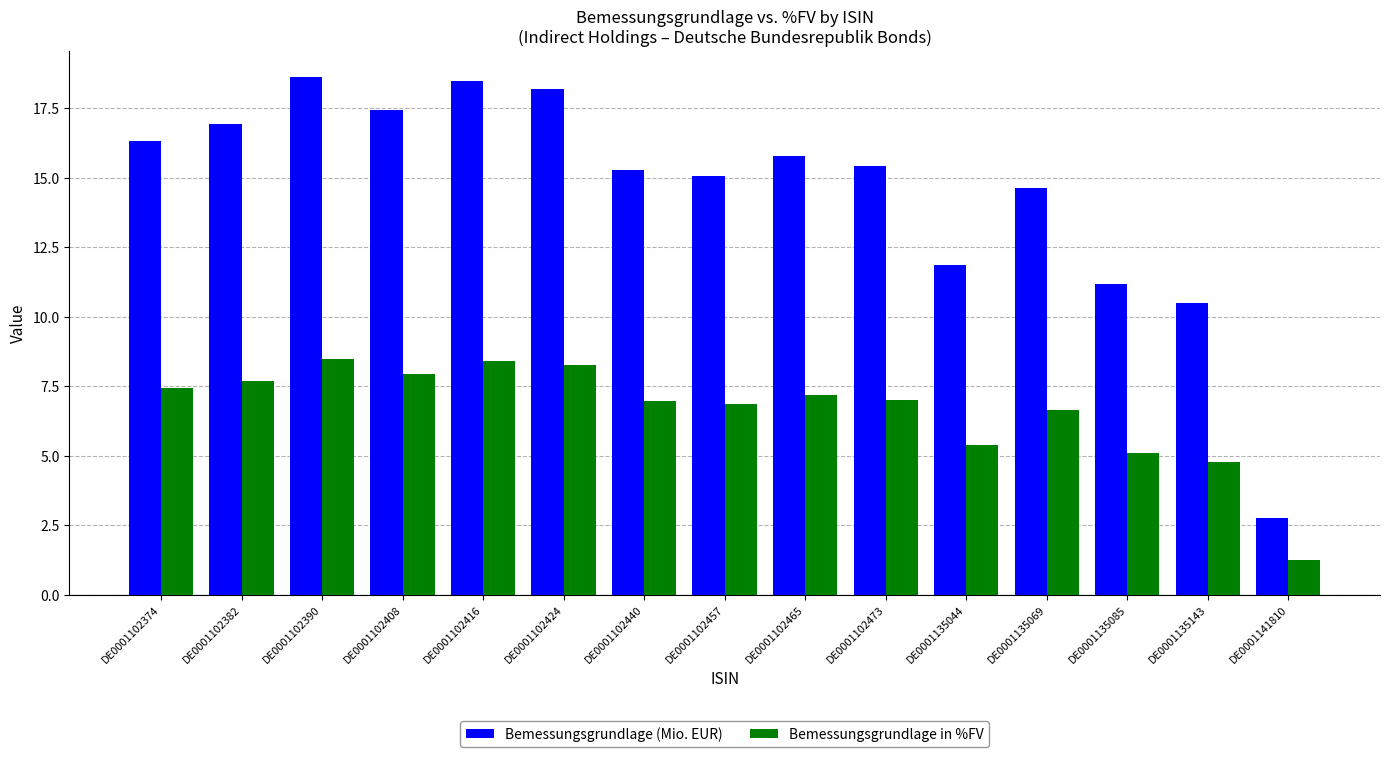

Is it true that Bemessungsgrundlage (Mio. EUR) equals 2.4 at DE0001135085?

False